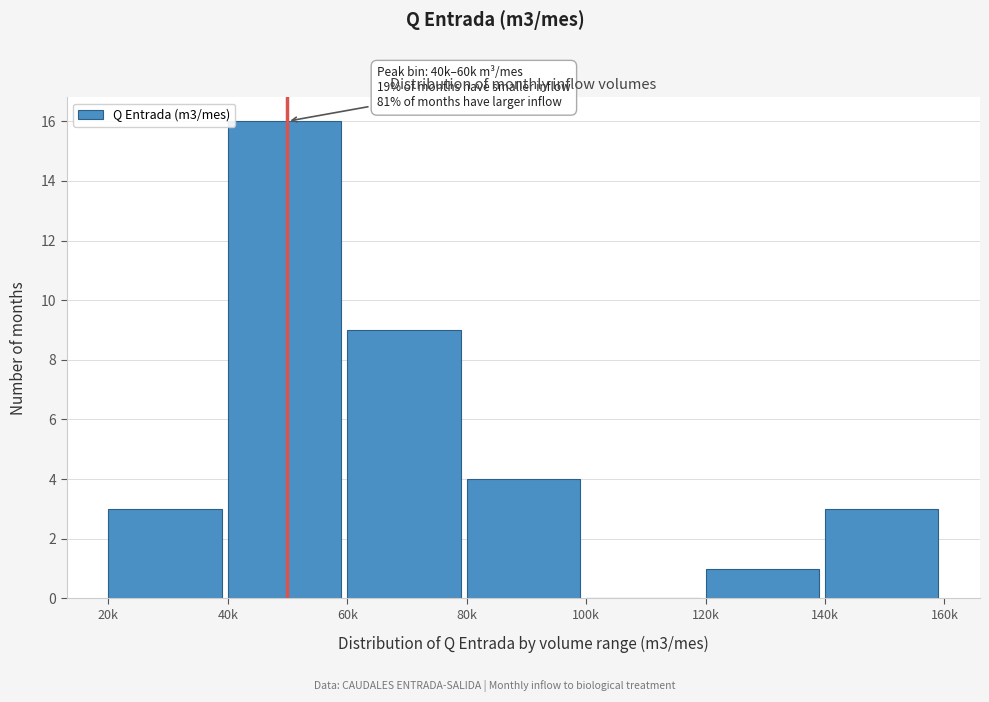

Reading left to right, extract all data points from this chart.

20k=3	40k=16	60k=9	80k=4	100k=0	120k=1	140k=3